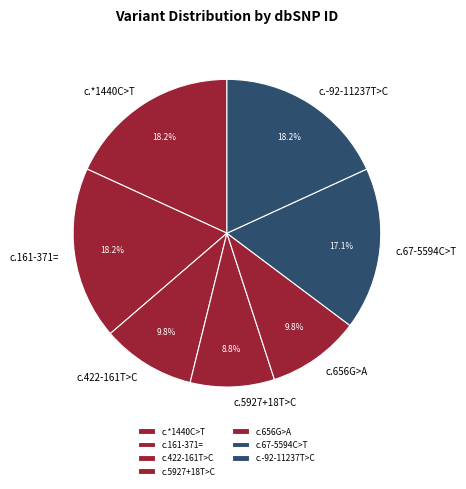

Is the sum of c.67-5594C>T and c.-92-11237T>C greater than half?

No